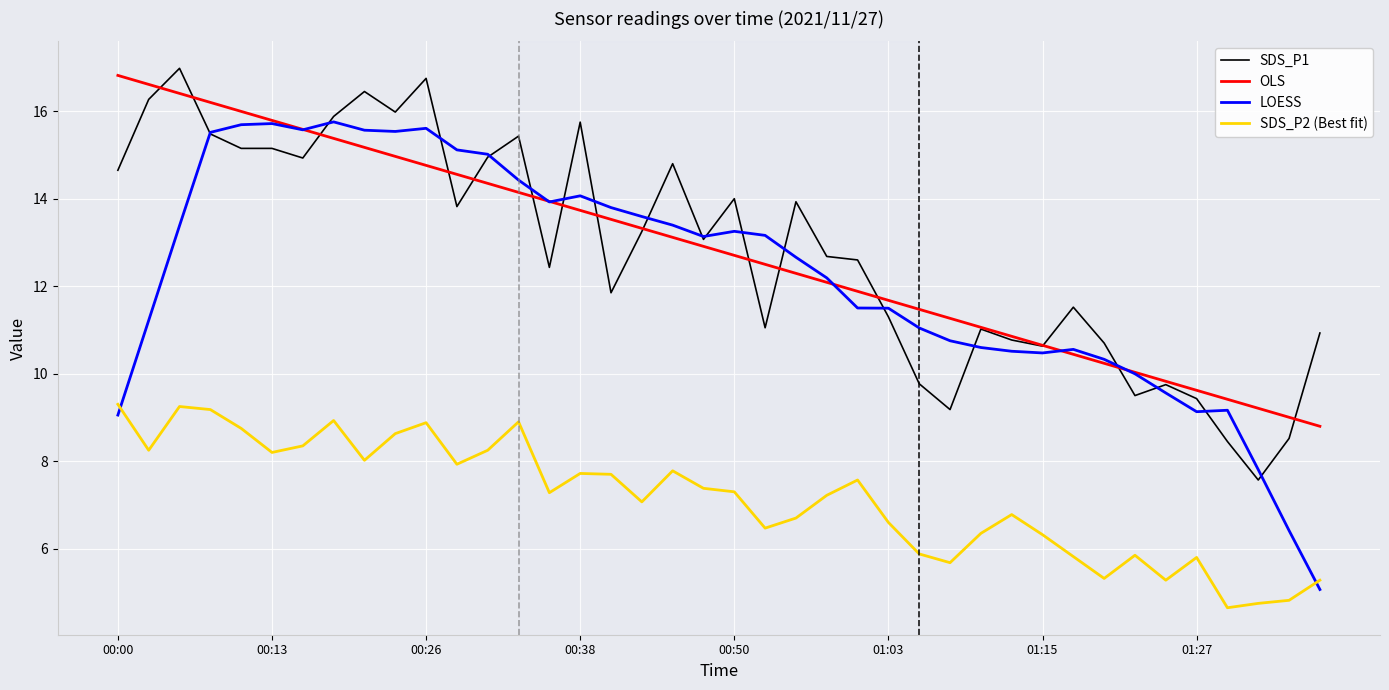

True or false: SDS_P2 (Best fit) and OLS intersect in this chart.

False